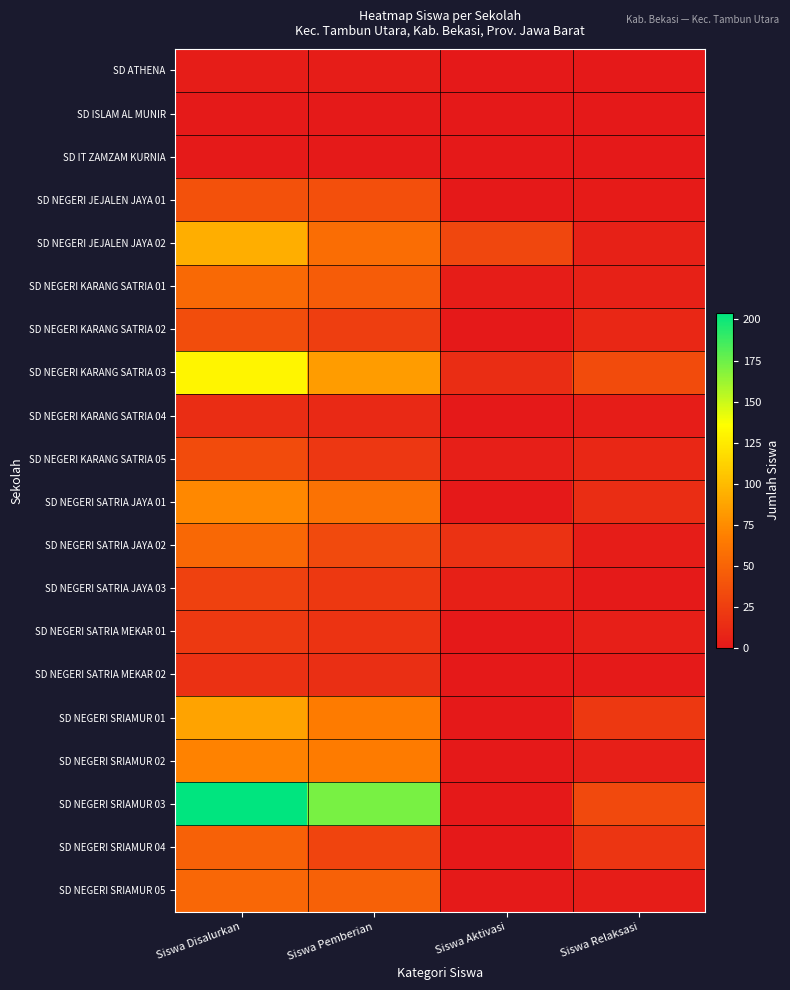

Which series changed the most between Siswa Disalurkan and Siswa Relaksasi?

SD NEGERI SRIAMUR 03